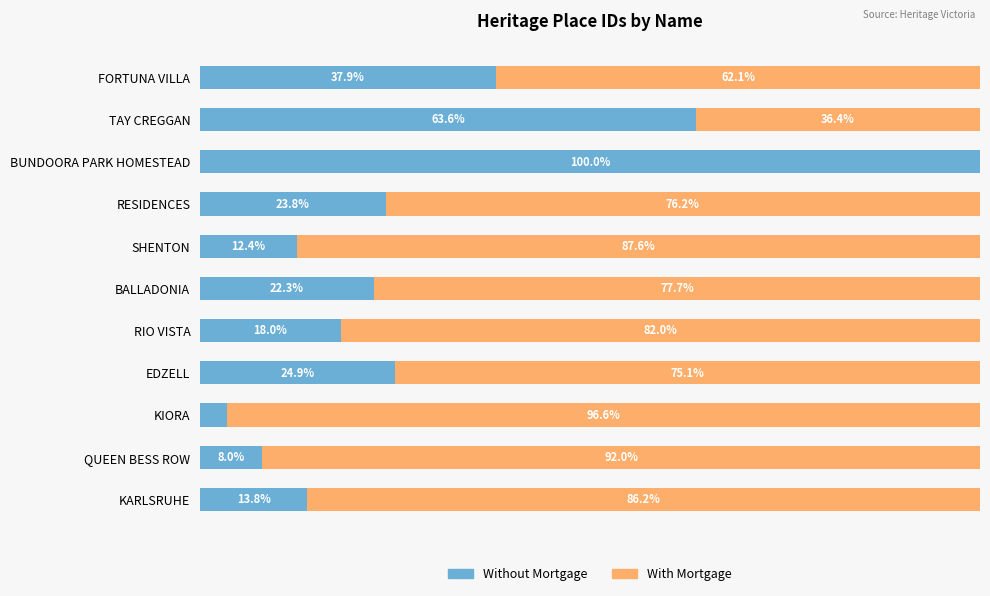

What are all the series names shown in the legend?

Without Mortgage, With Mortgage